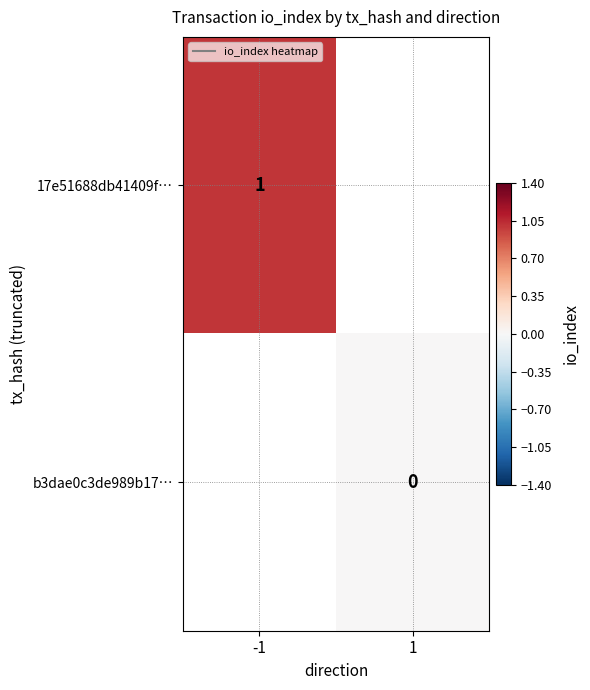

List the series in order of their overall mean, highest first.

17e51688db41409f…, b3dae0c3de989b17…